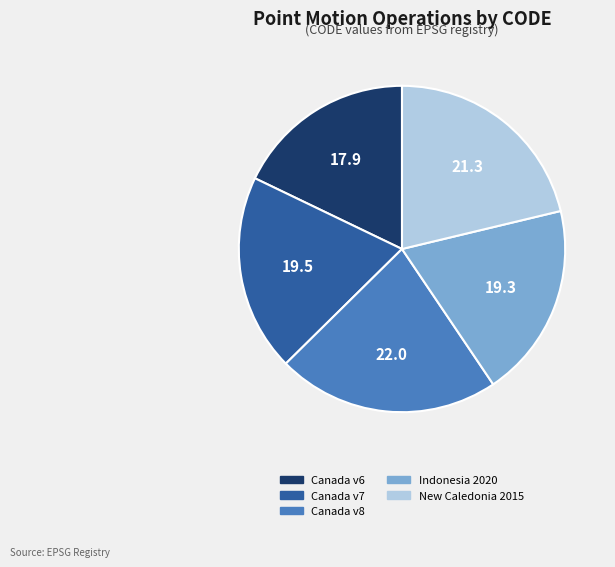

Between New Caledonia 2015 and Indonesia 2020, which is larger?

New Caledonia 2015